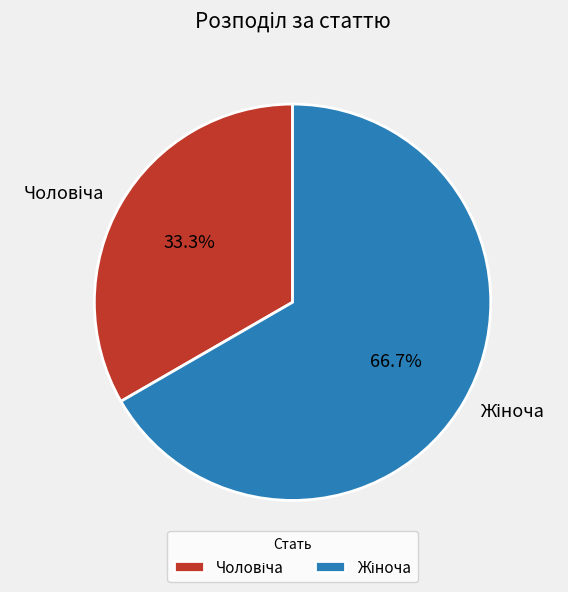

Is there any slice that represents more than half of the pie?

Yes